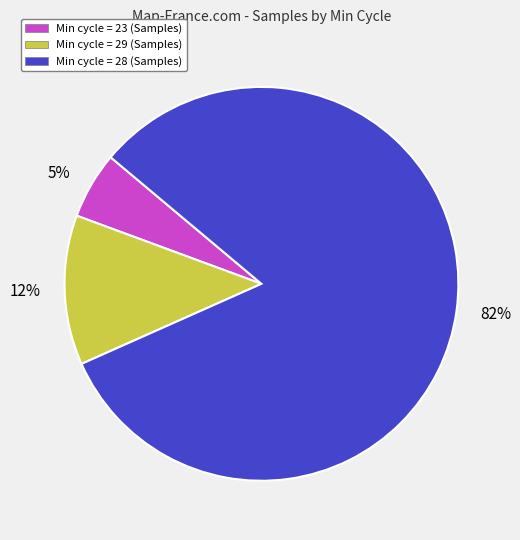

To the nearest percent, what is the average slice percentage?

33%